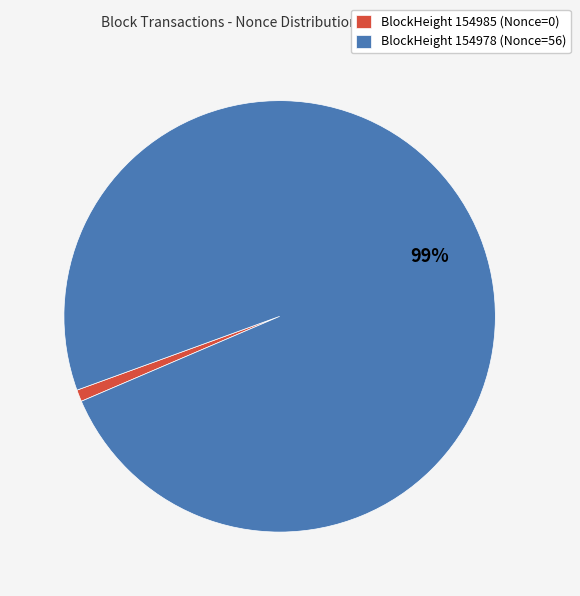

To the nearest percent, what is the average slice percentage?

50%